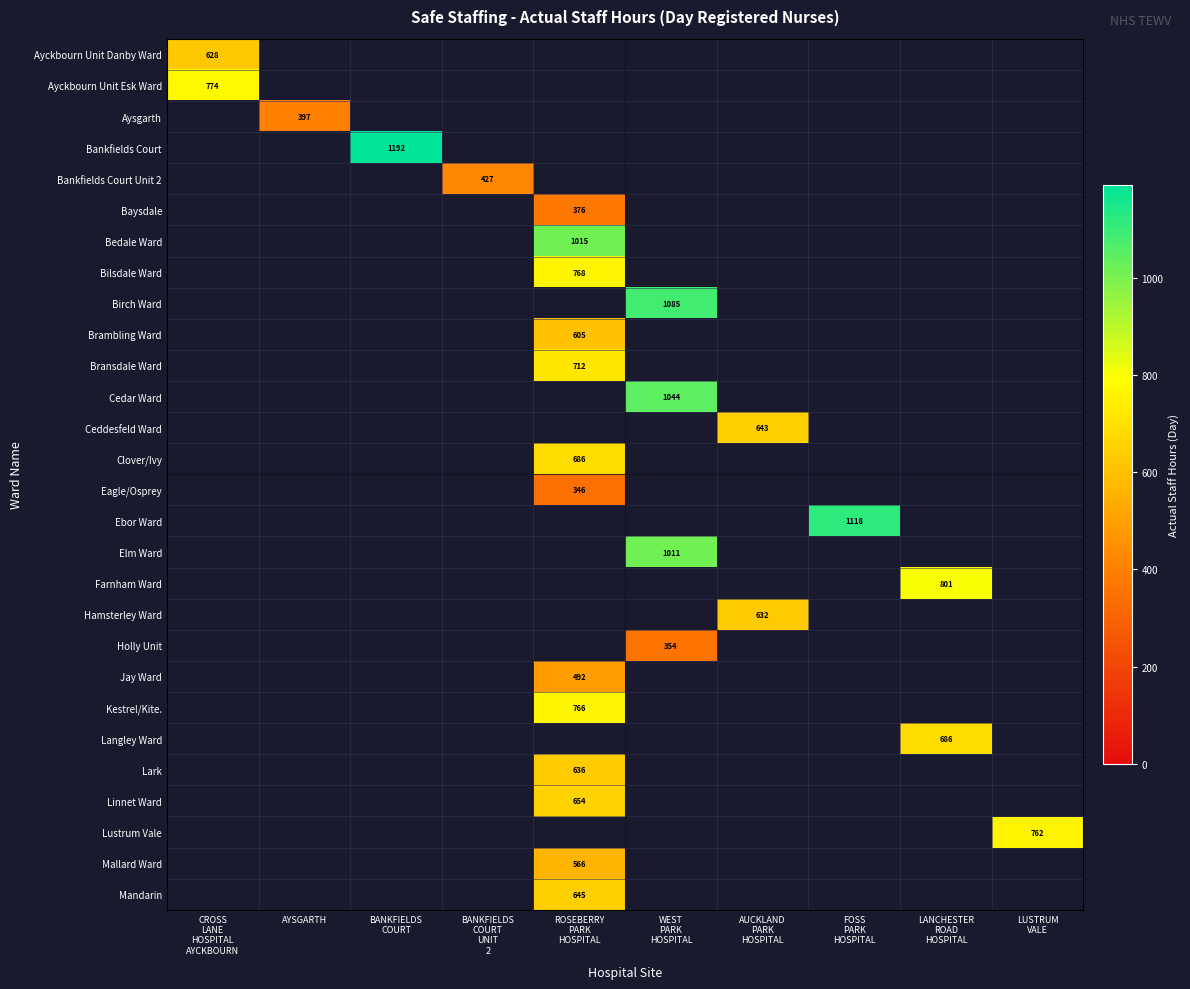

How many positive values does the Jay Ward series have?

1